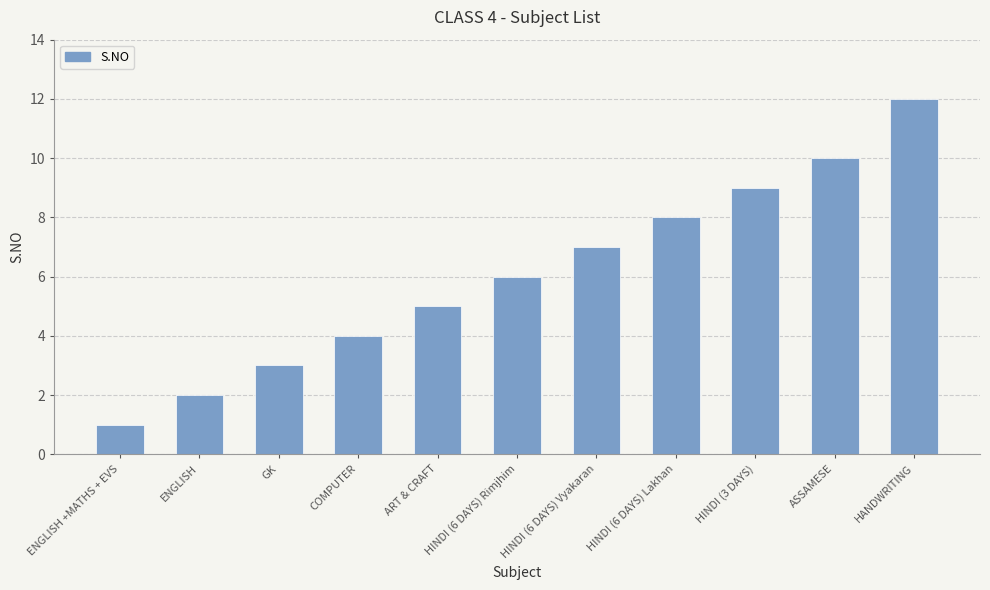

How many values are below 6?

5